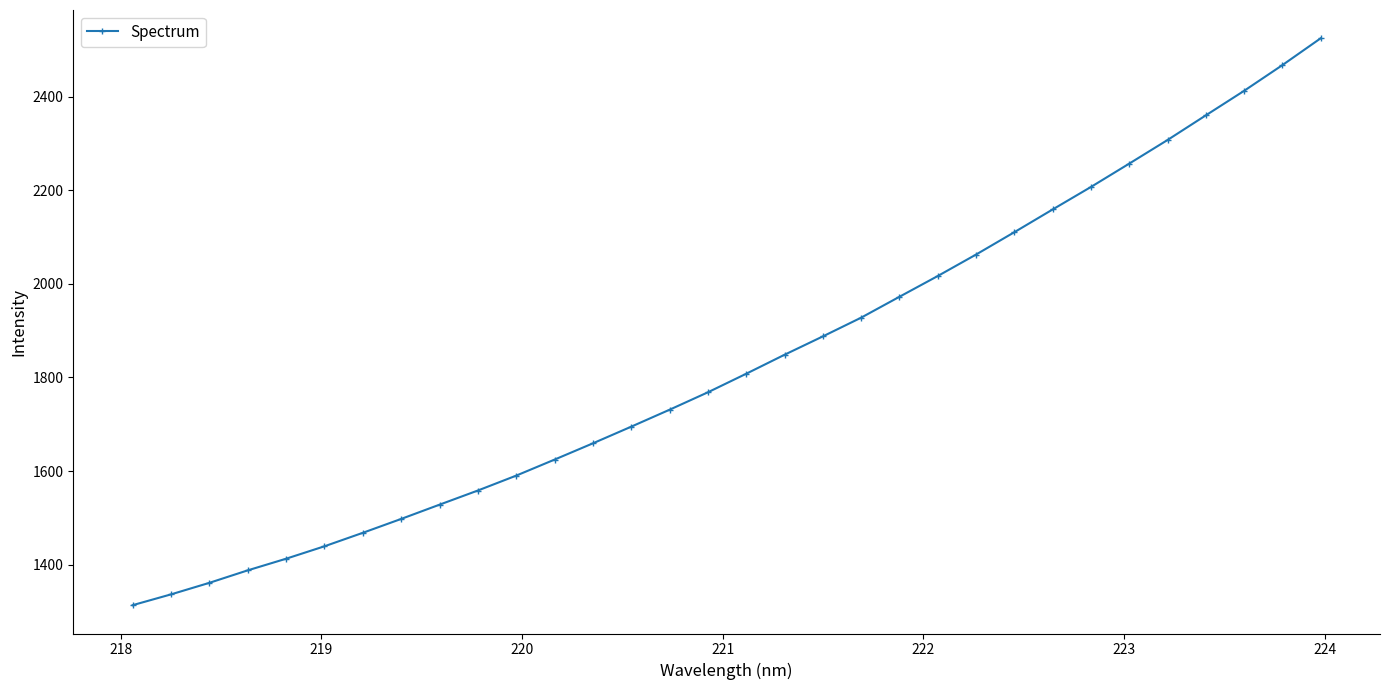

True or false: there are more than 0 points higher than both neighbors.

False